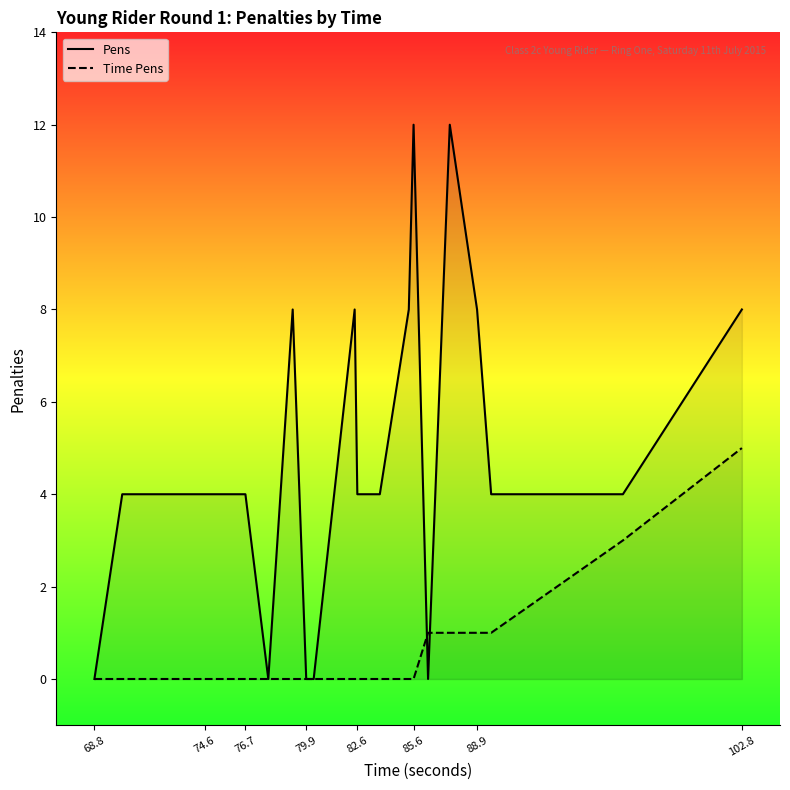

Which series has the largest total across all categories?

Pens